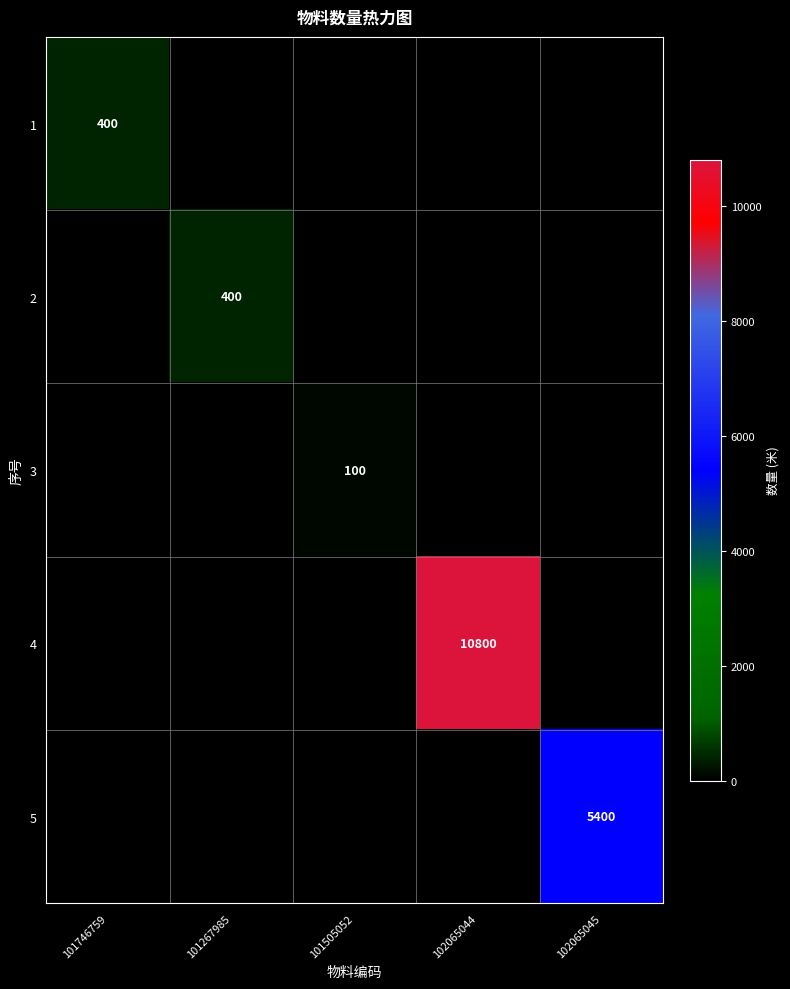

What is the sum of the 2 values at 101267985 and 102065044?

400